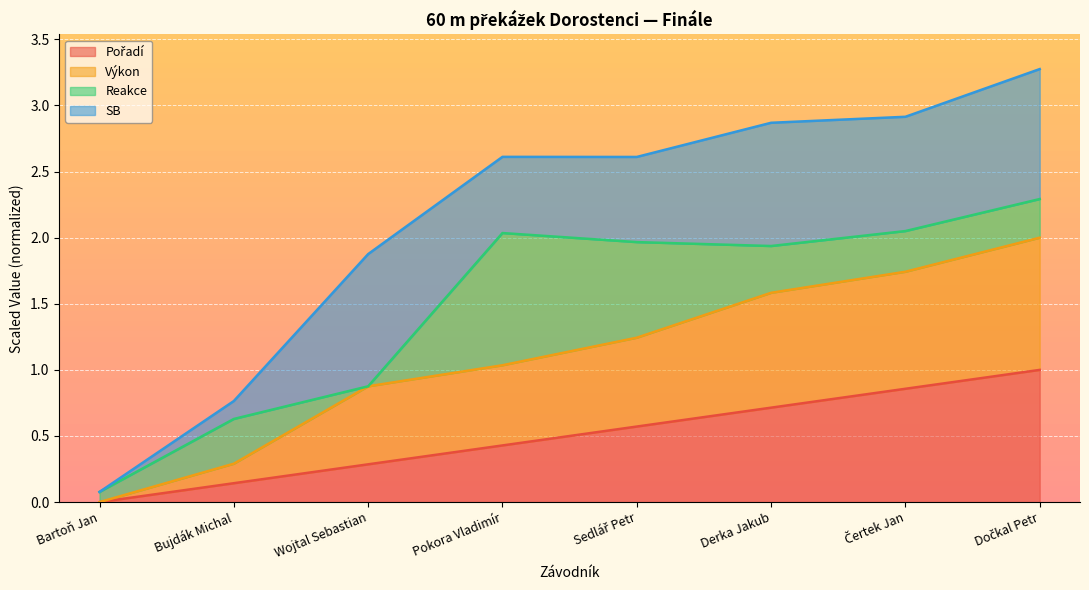

Between Pokora Vladimír and Wojtal Sebastian, which is larger?

Pokora Vladimír